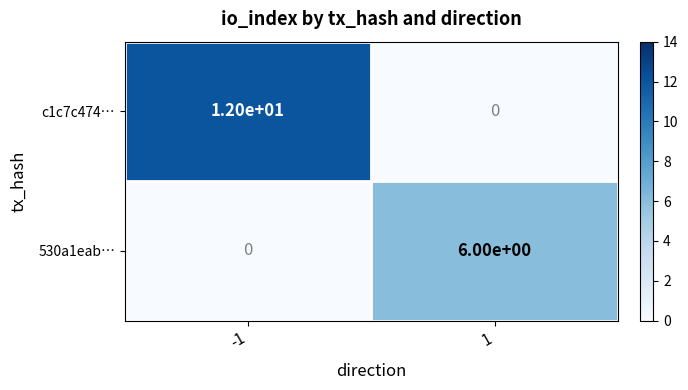

What is the total value across all series at -1?

12